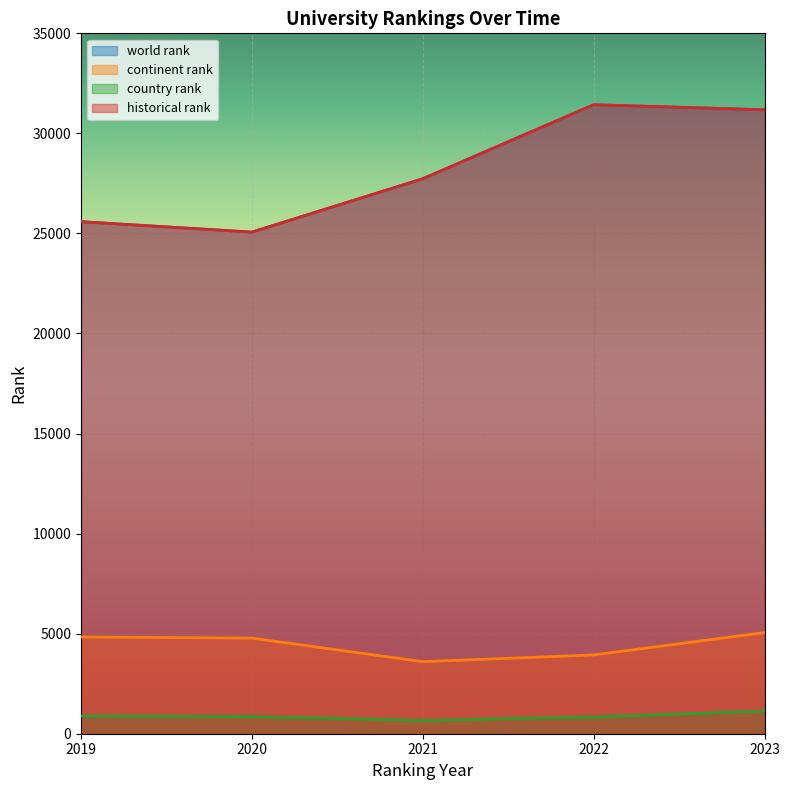

At which label does world rank first exceed 29293?

2022